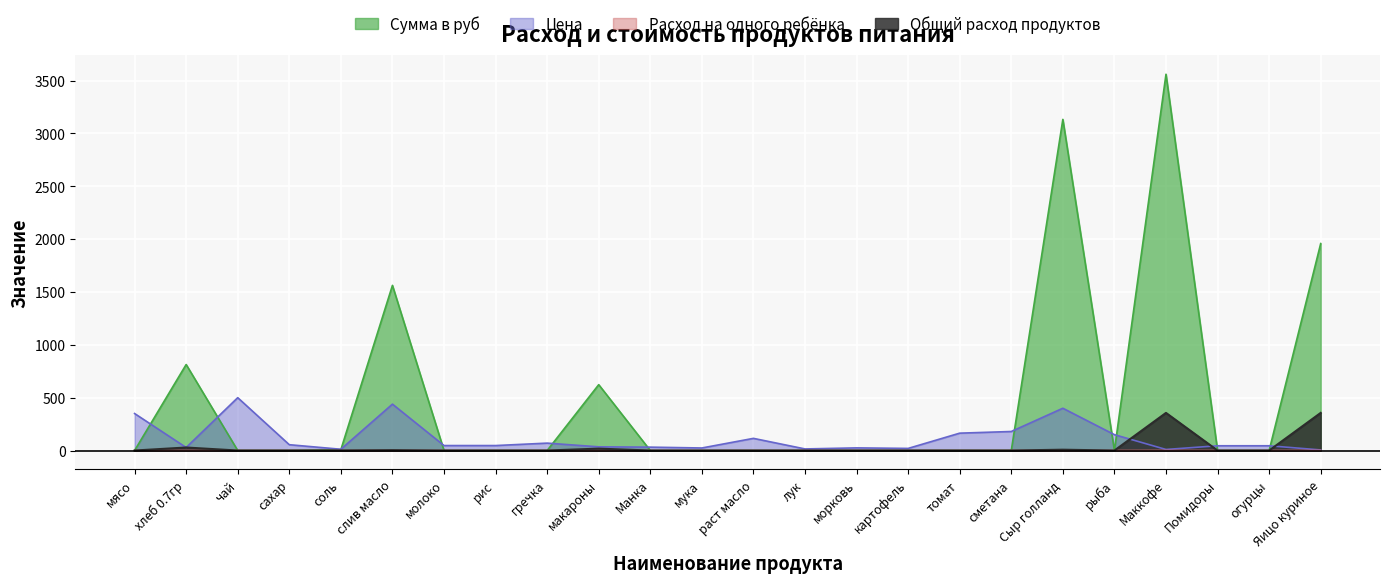

Reading left to right, what are all the values shown in this chart?

Общий расход продуктов: 0.0	0.1	0.0	0.0	0.0	0.0	0.0	0.0	0.0	0.1	0.0	0.0	0.0	0.0	0.0	0.0	0.0	0.0	0.0	0.0	1.0	0.0	0.0	1.0
Цена: 350.0	28.6	500.0	55.0	12.0	438.9	47.0	47.0	70.0	35.0	32.0	24.0	115.0	15.0	25.0	20.0	164.3	180.0	400.0	150.0	10.0	45.0	45.0	5.5
Расход на одного ребёнка: 0.0	28.5	0.0	0.0	0.7	3.6	0.0	0.0	0.0	17.8	0.0	0.0	0.0	0.0	0.0	0.0	0.0	0.0	7.8	0.0	356.0	0.0	0.0	356.0
Сумма в руб: 0.0	813.7	0.0	0.0	8.5	1562.4	0.0	0.0	0.0	623.0	0.0	0.0	0.0	0.0	0.0	0.0	0.0	0.0	3132.8	0.0	3560.0	0.0	0.0	1958.0